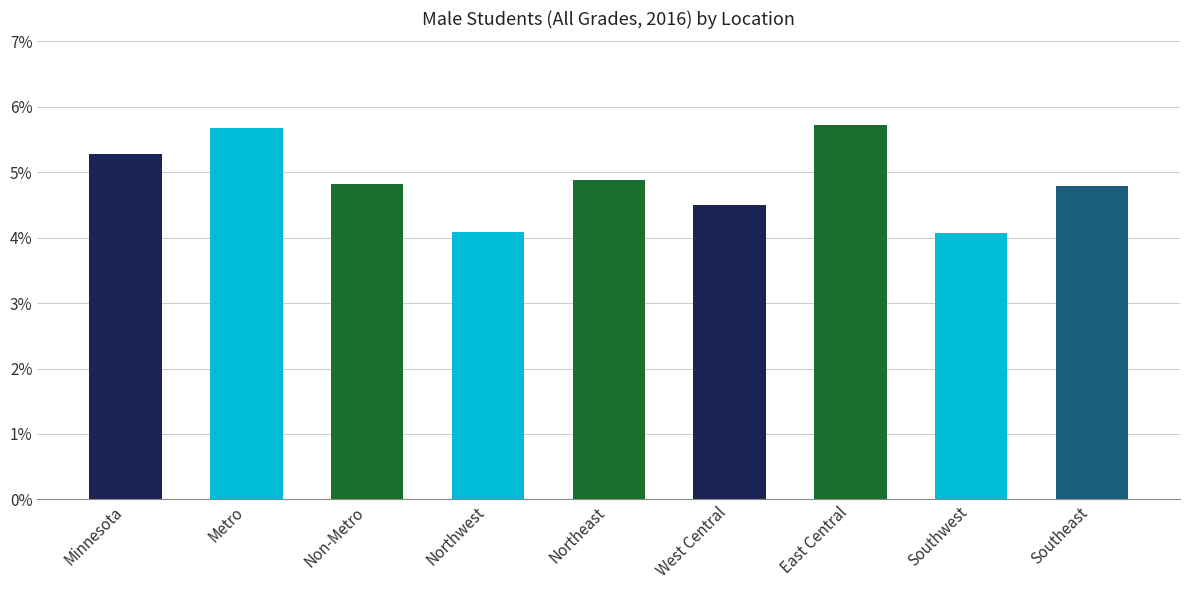

At which category does the chart reach its minimum across all series?

Southwest